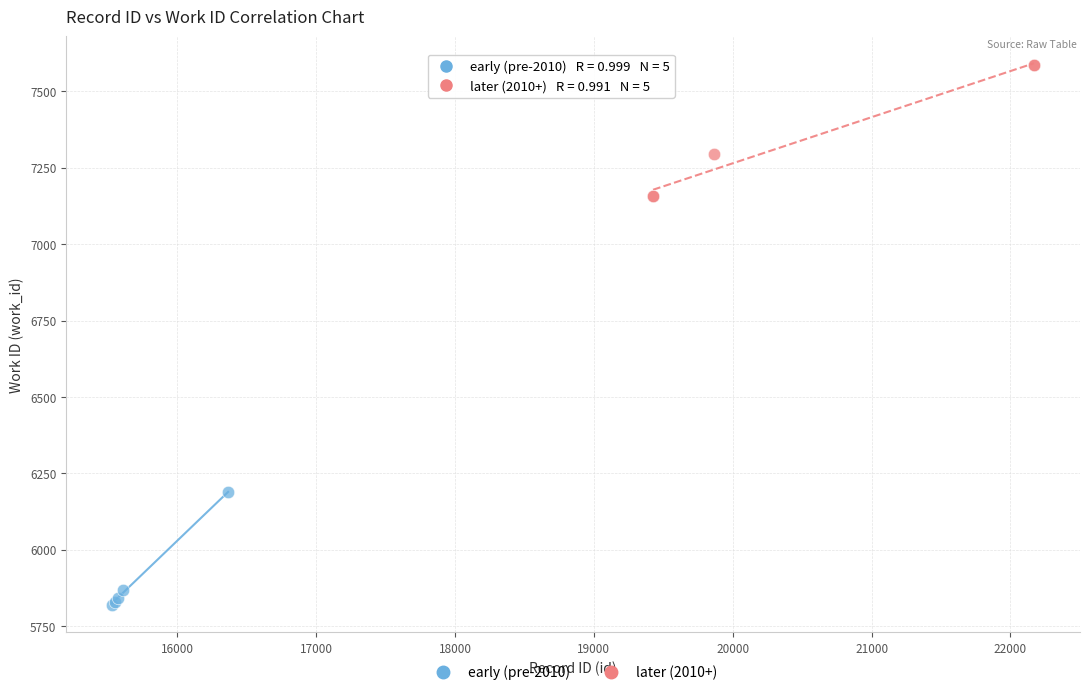

Which series contains the lowest Y value?

early (pre-2010)